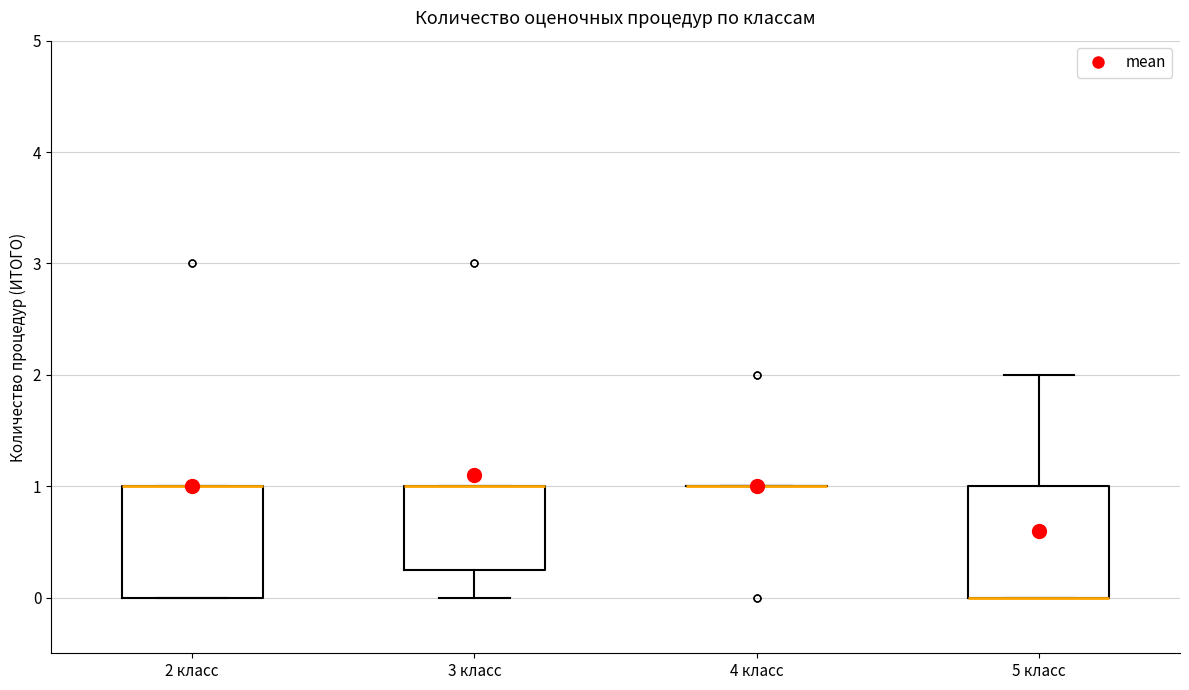

Where is the lower edge of the box for 5 класс on the y-axis? The values are not printed on the chart, so give them approximately, as read against the axis.

0.0